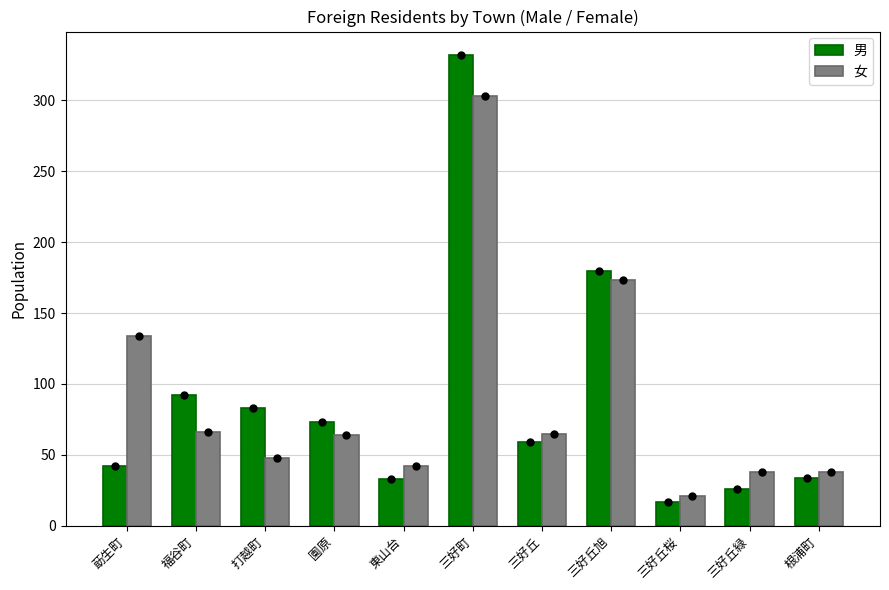

What value does the 女 series have at 打越町?

48